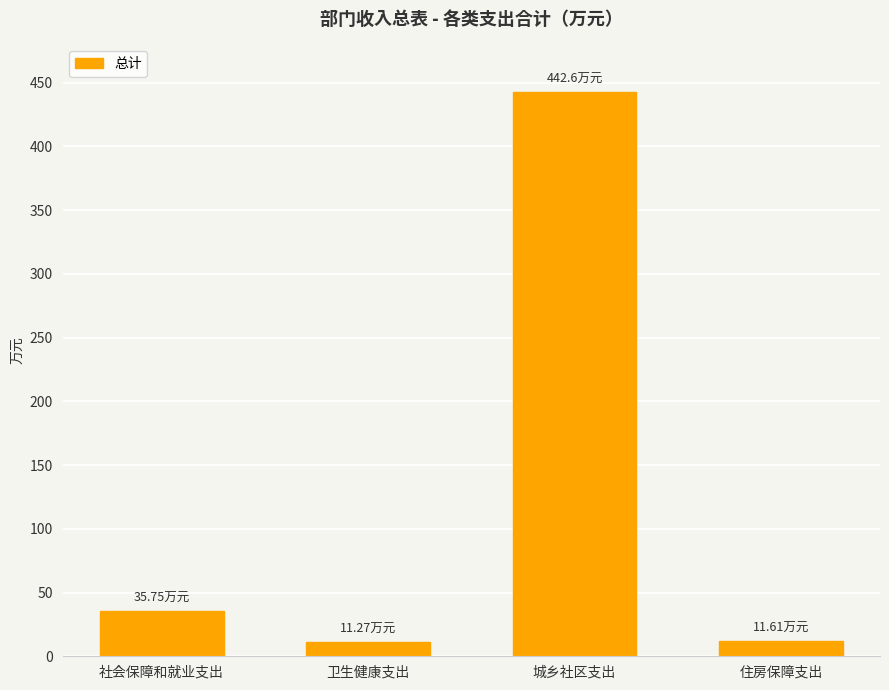

What is the label of the 3rd bar from the left?

城乡社区支出